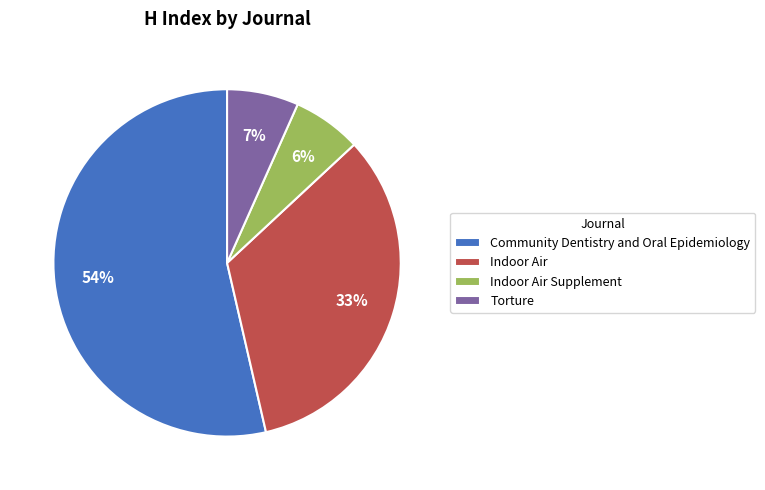

To the nearest percent, what is the average slice percentage?

25%